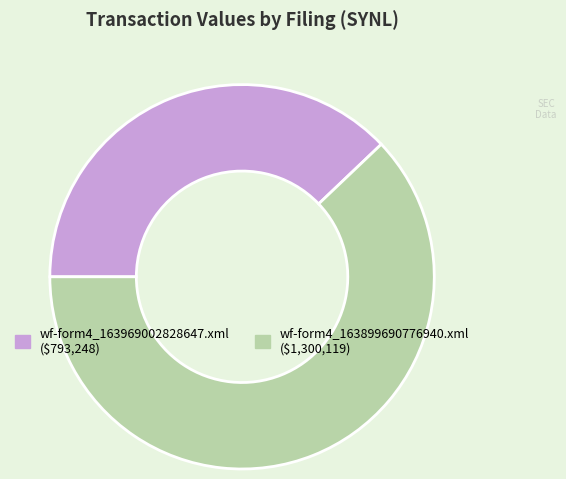

Does wf-form4_163969002828647.xml represent more than half of the total?

No